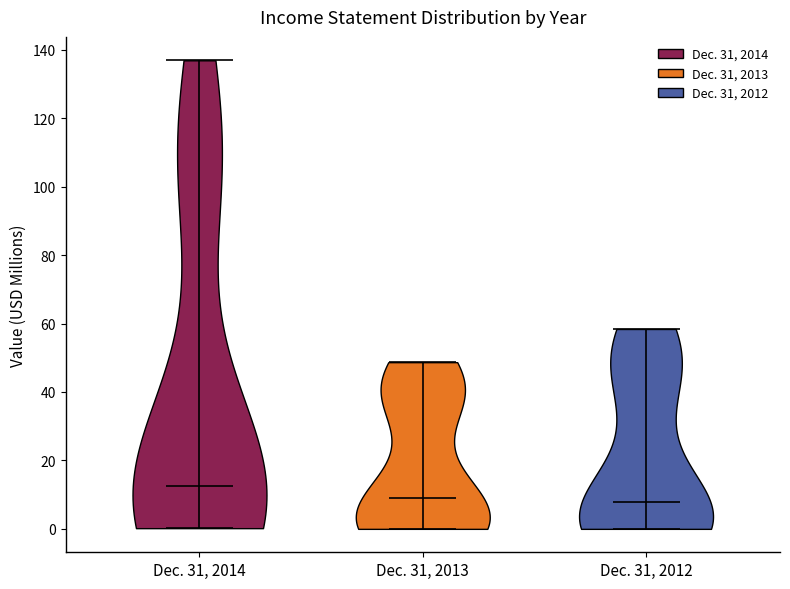

Reading left to right, read every violin against the y-axis: where its median line is, and the lowest and highest points it reaches. The values are not printed on the chart, so give them approximately, as read against the axis.

Dec. 31, 2014: median line 12, lowest point 0, highest point 136
Dec. 31, 2013: median line 10, lowest point 0, highest point 48
Dec. 31, 2012: median line 8, lowest point 0, highest point 58